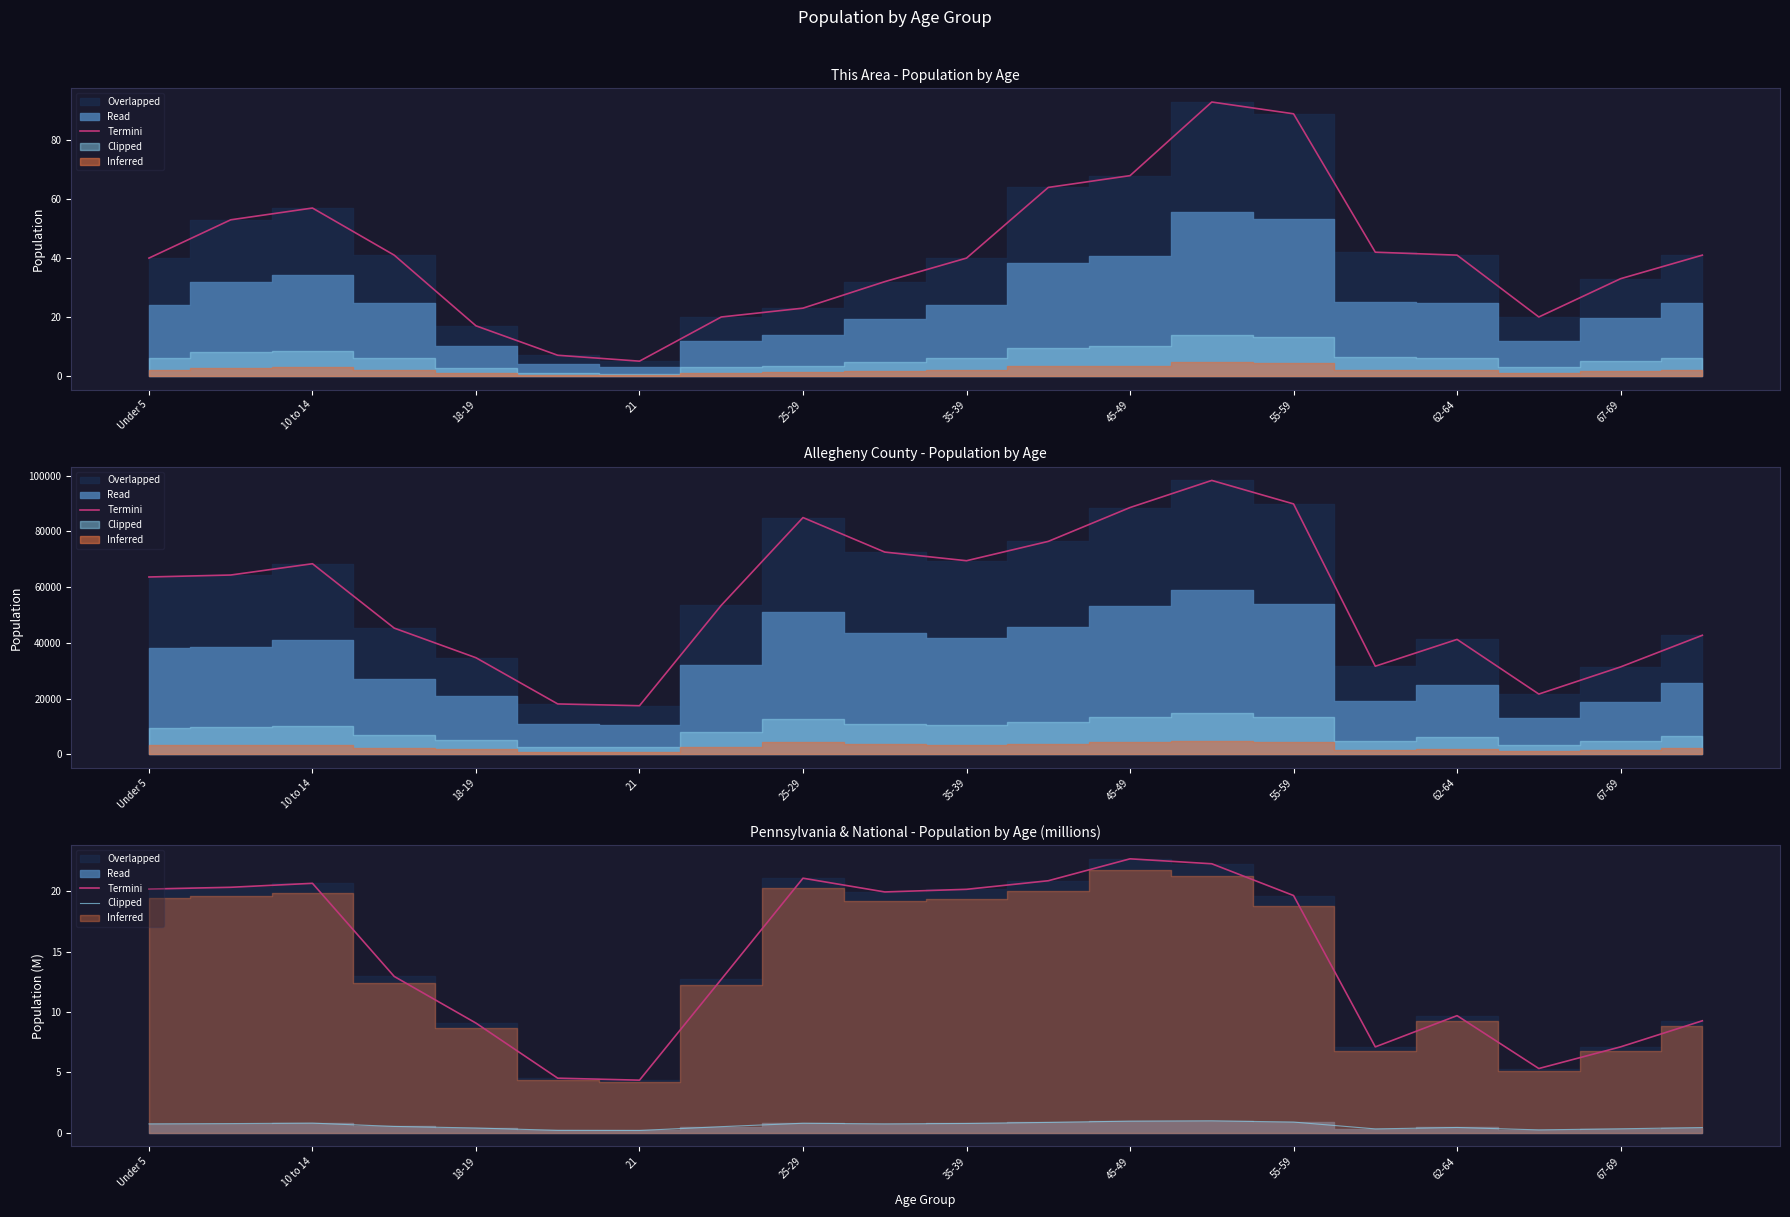

True or false: Termini and Clipped cross at least once.

False